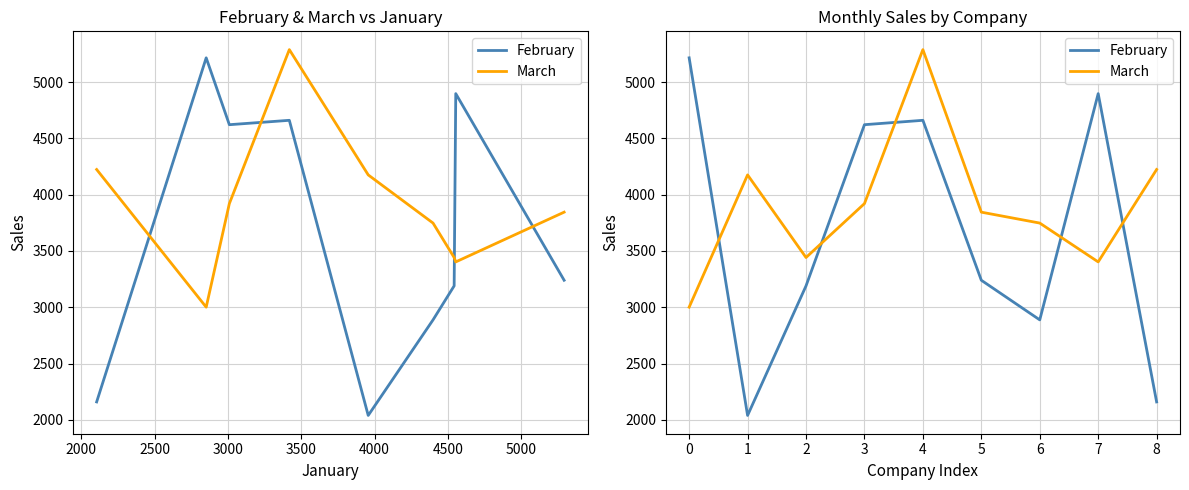

Is the value of March at 4 greater than the value of February at 2?

Yes